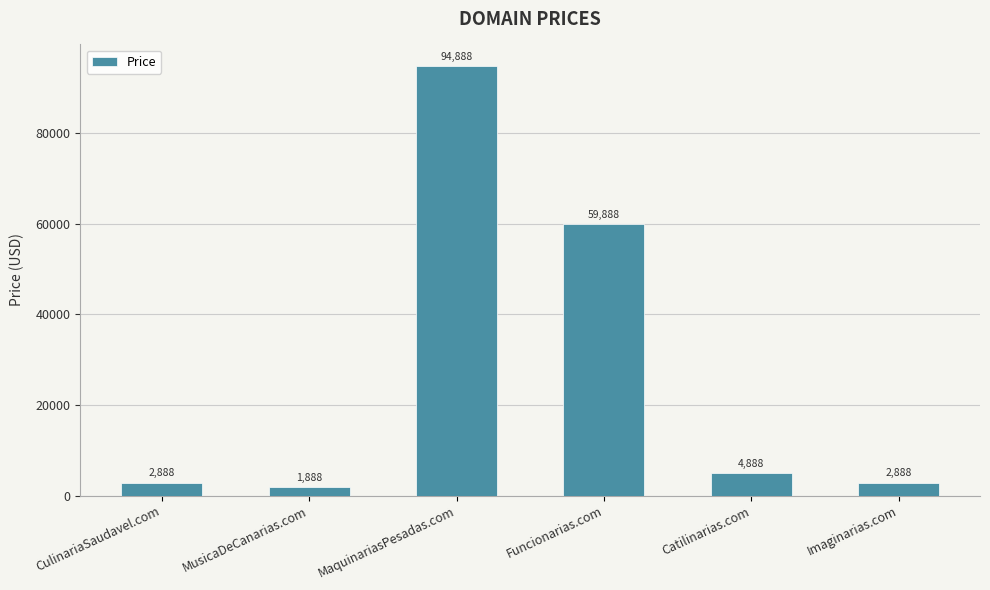

What is the difference between the values at MusicaDeCanarias.com and Catilinarias.com?

3000